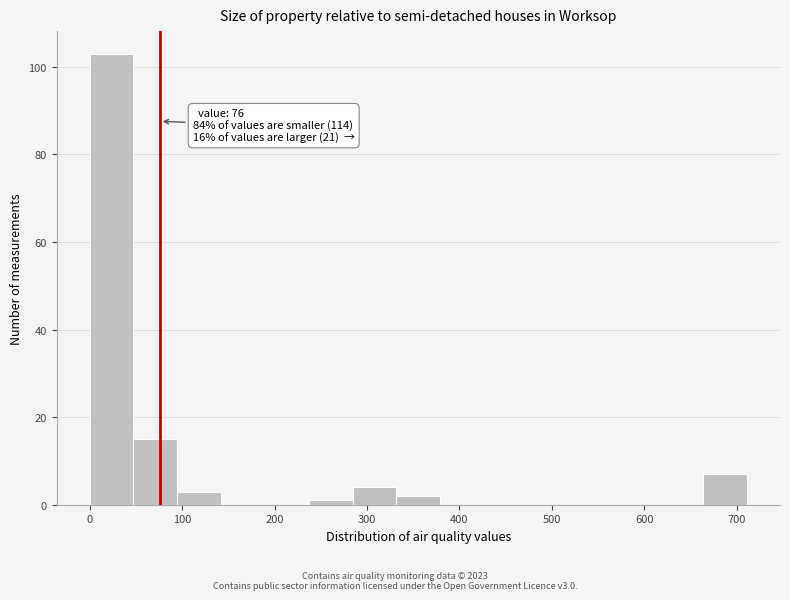

Over which range of the x-axis is the bar tallest?

0 to 50